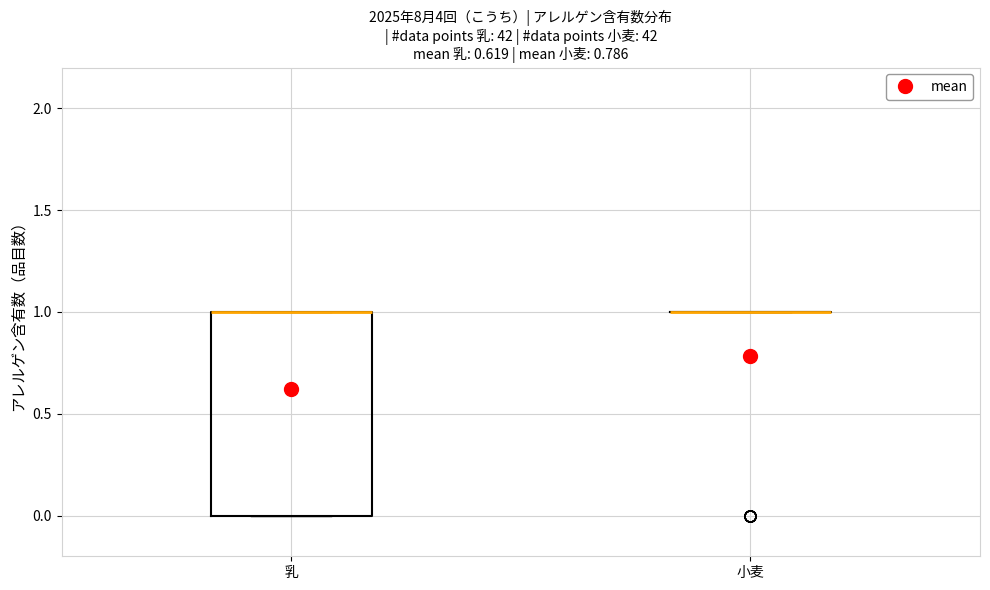

Reading left to right, read every box against the y-axis: the position of its median line, the range the box covers, and the ends of its whiskers. The values are not printed on the chart, so give them approximately, as read against the axis.

乳: median 1 (drawn on the box's upper edge), box 0 to 1, whiskers 0 to 1
小麦: box collapsed to a line at 1, whiskers 1 to 1